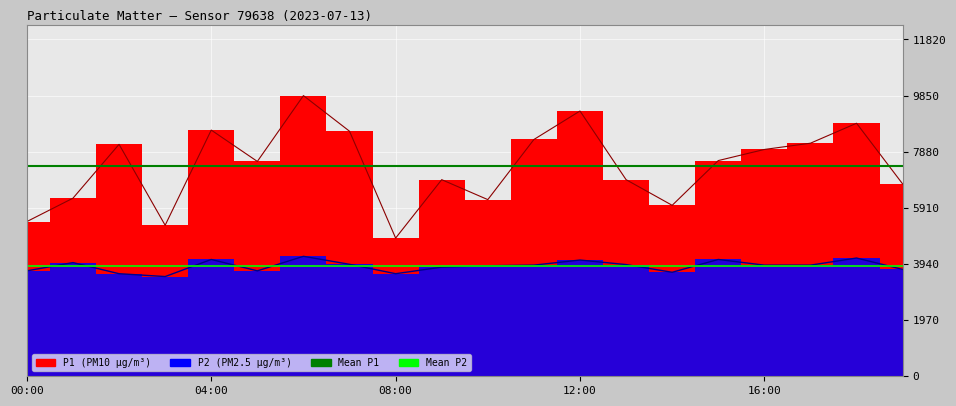

The Mean P2 series shows 3869.5 at 00:00. True or false?

True